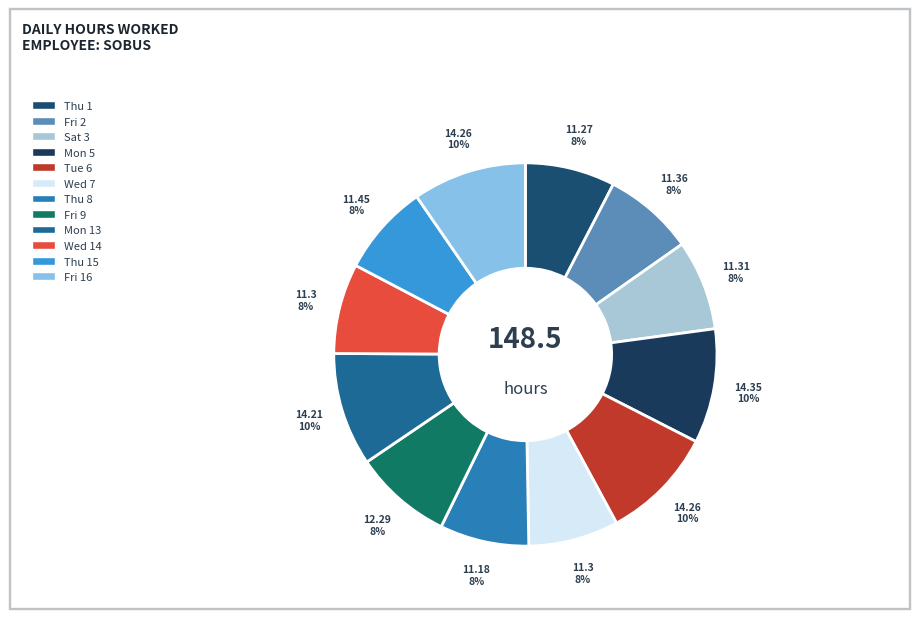

How many slices are in this pie chart?

12